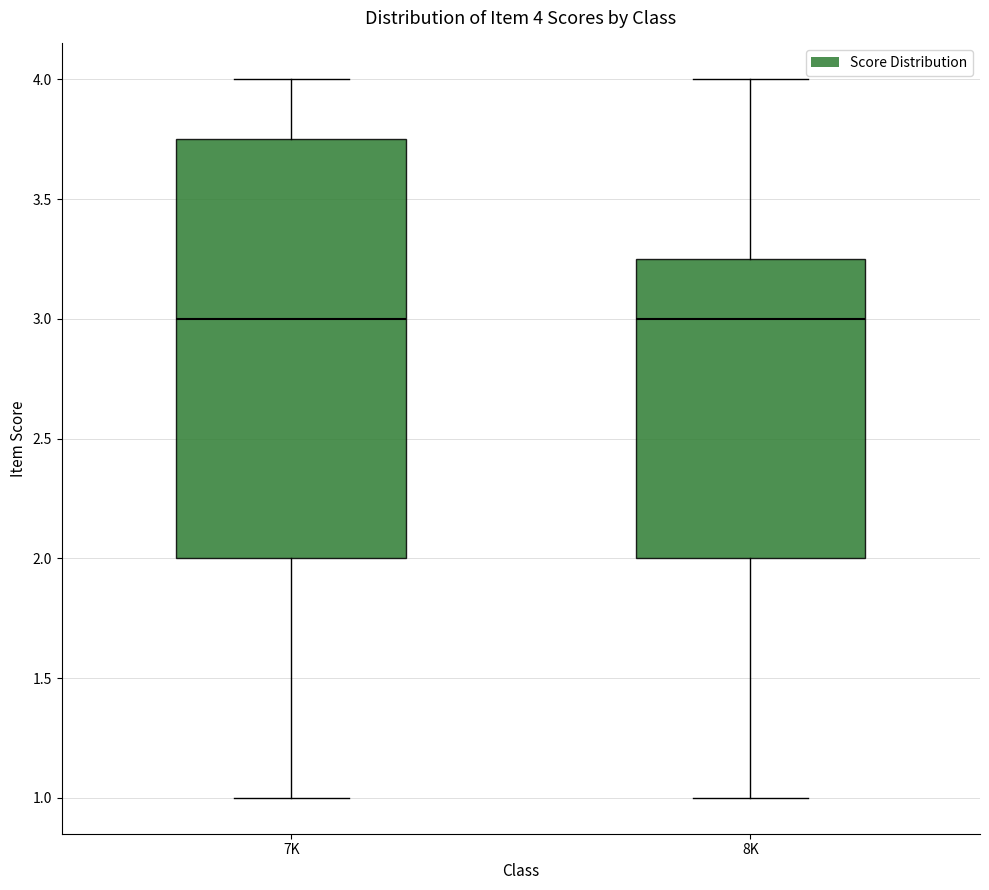

Which box is the tallest, from its lower edge to its upper edge?

7K